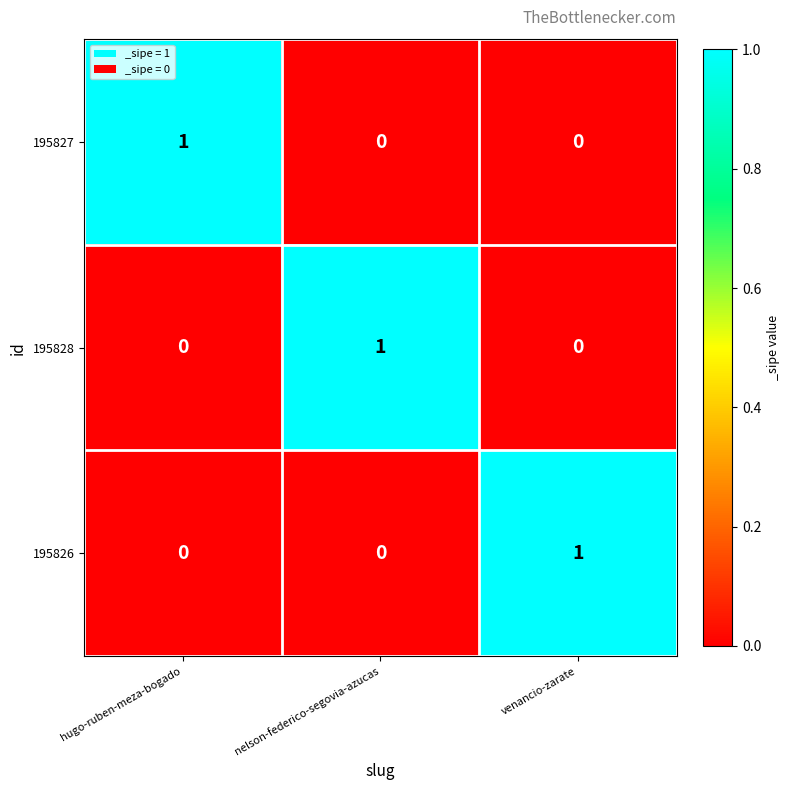

Count the 195828 values in the range 0 to 1.

3